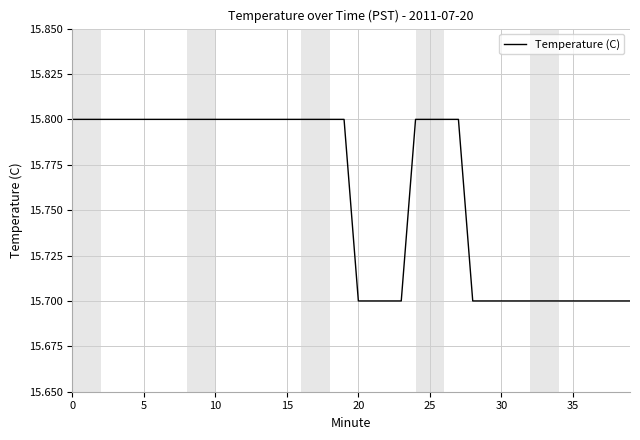

What is the greatest value displayed?

15.8